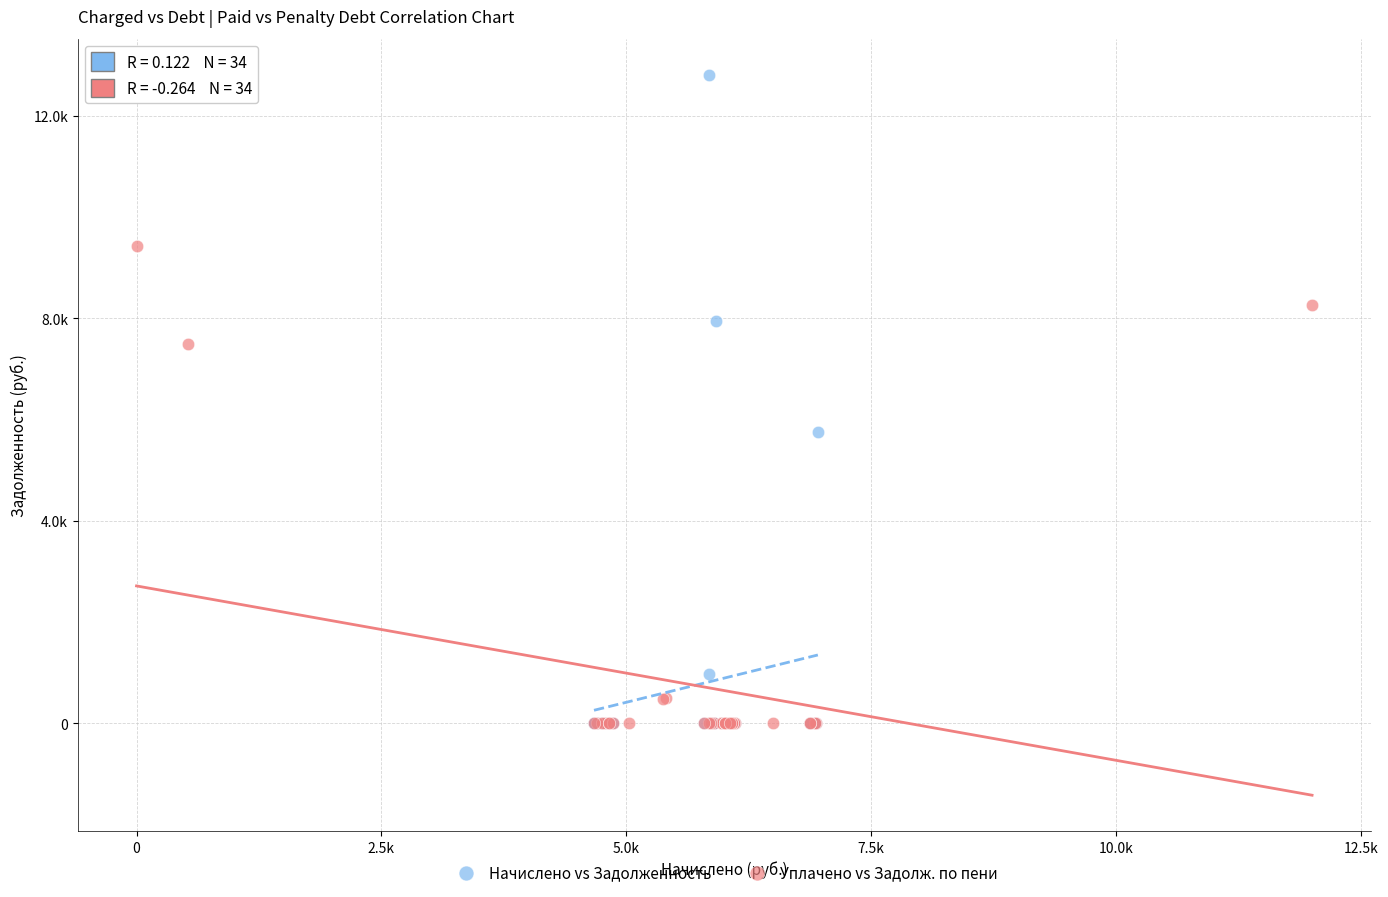

Which series has the widest spread of Y values?

Начислено vs Задолженность